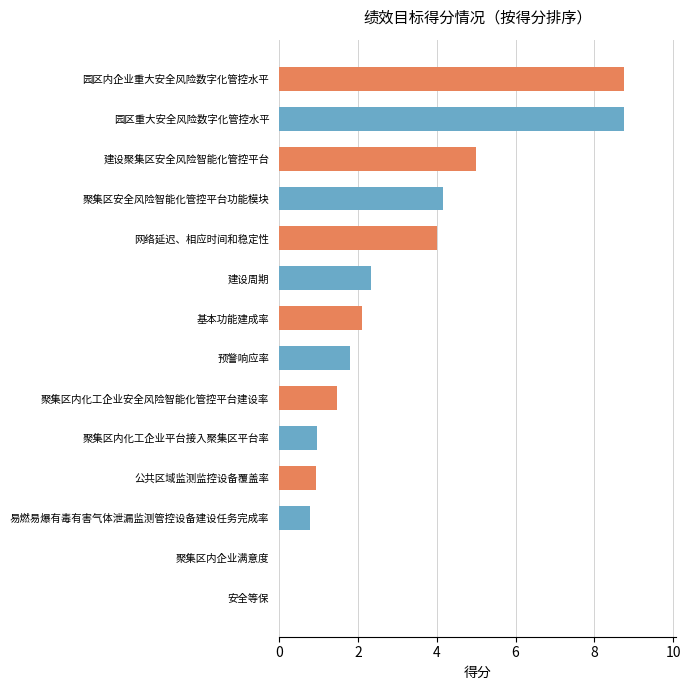

Are the bars horizontal?

Yes